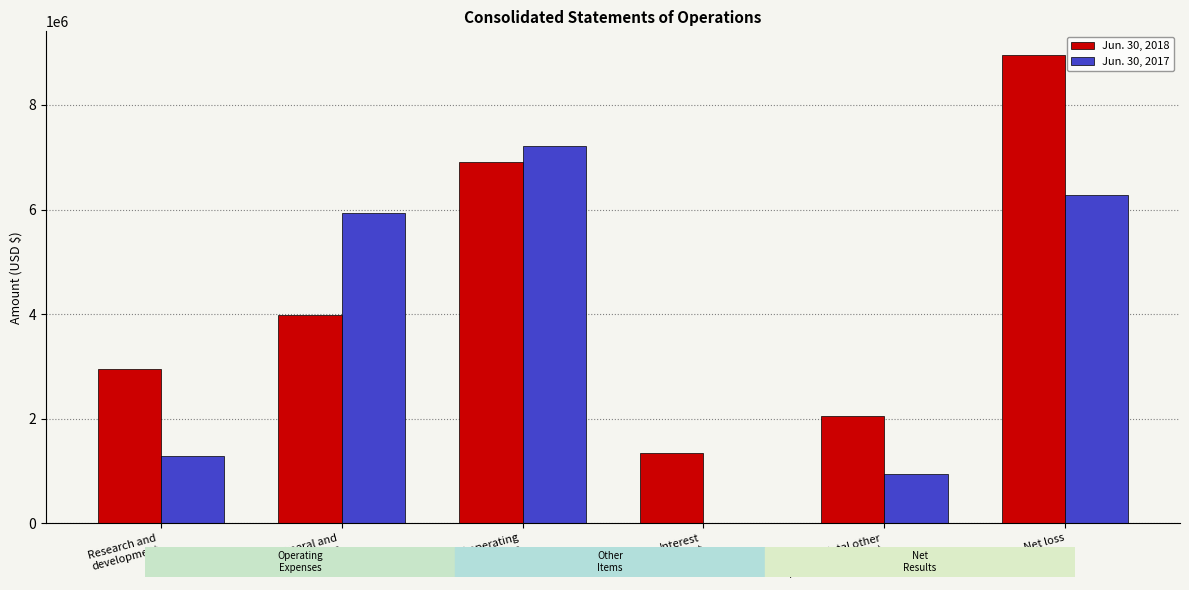

Which series has the largest total across all categories?

Jun. 30, 2018